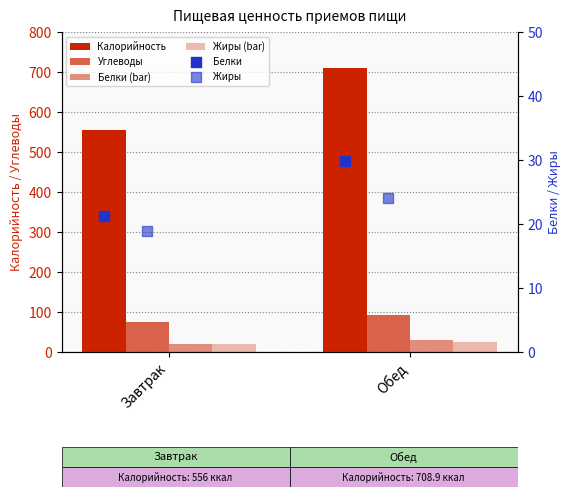

What are all the series names shown in the legend?

Калорийность, Углеводы, Белки (bar), Жиры (bar), Белки, Жиры